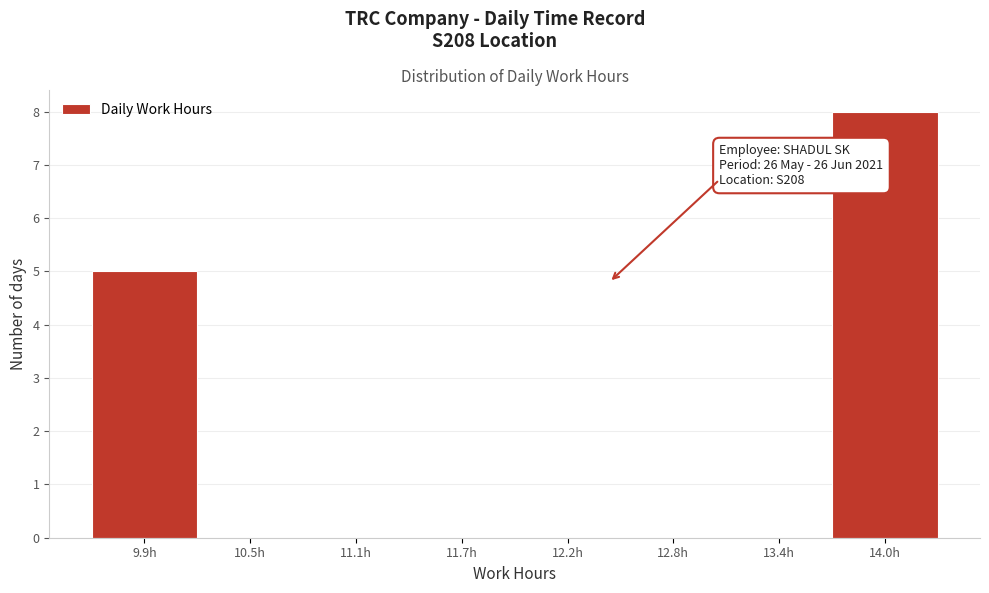

Over which range of the x-axis is the bar tallest?

13.7 to 14.3